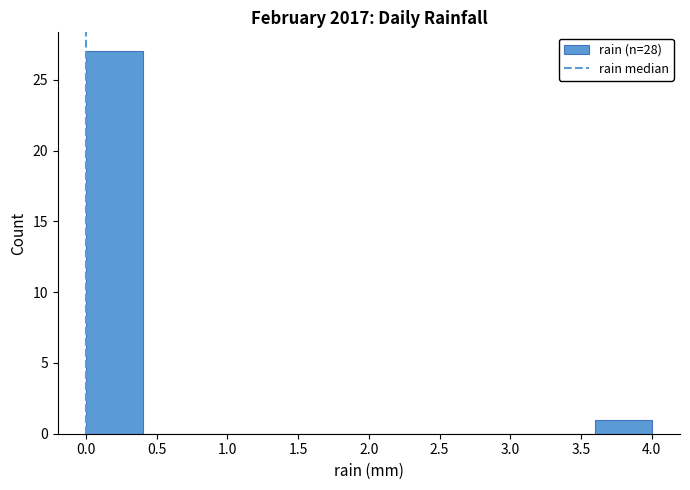

How tall is the bar that spans 3.6 to 4.0 on the x-axis? The values are not printed on the chart, so give them approximately, as read against the axis.

1